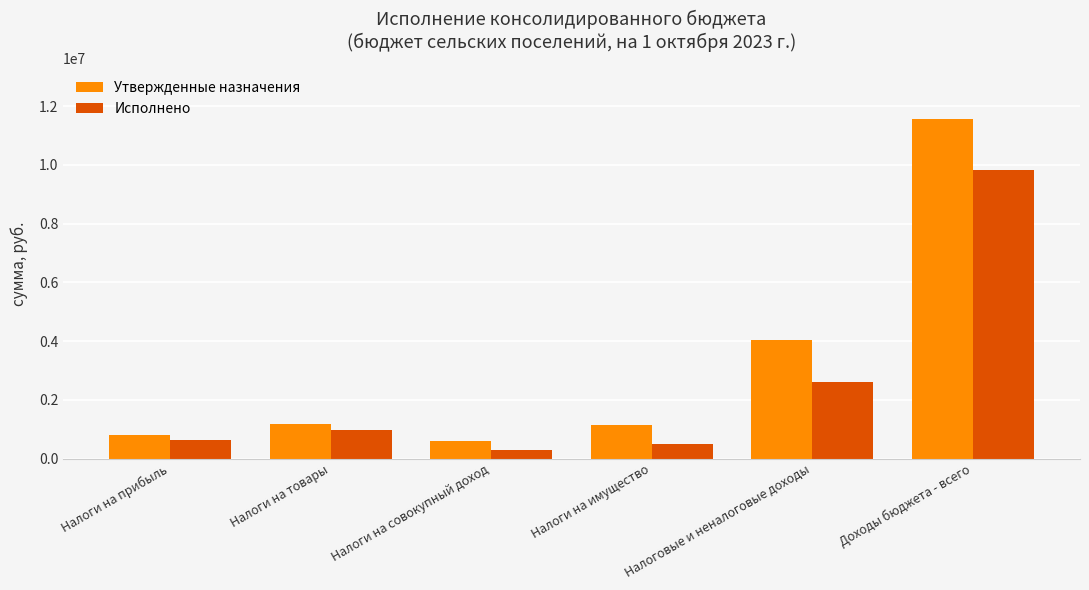

What is the label of the 6th bar from the right?

Налоги на прибыль